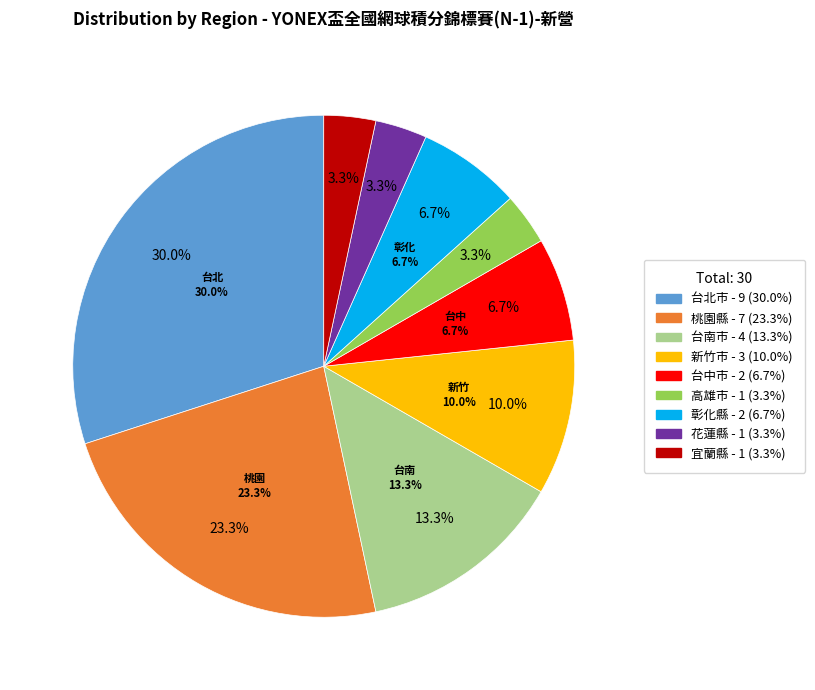

To the nearest percent, what portion does 彰化縣 represent?

7%